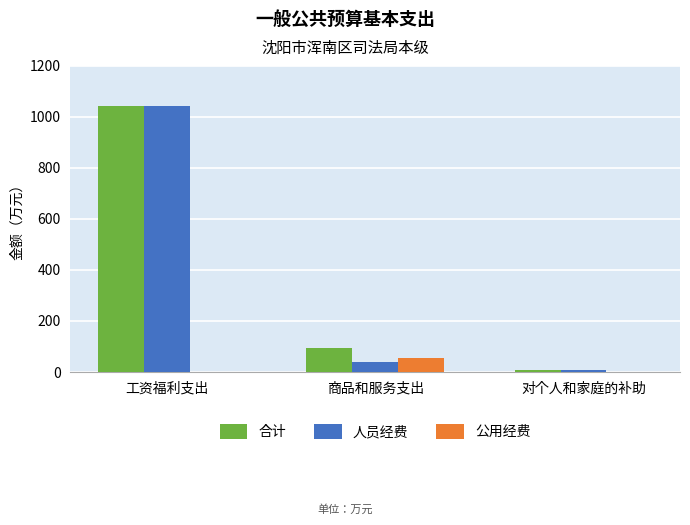

Is the value of 合计 at 工资福利支出 greater than the value of 公用经费 at 对个人和家庭的补助?

Yes